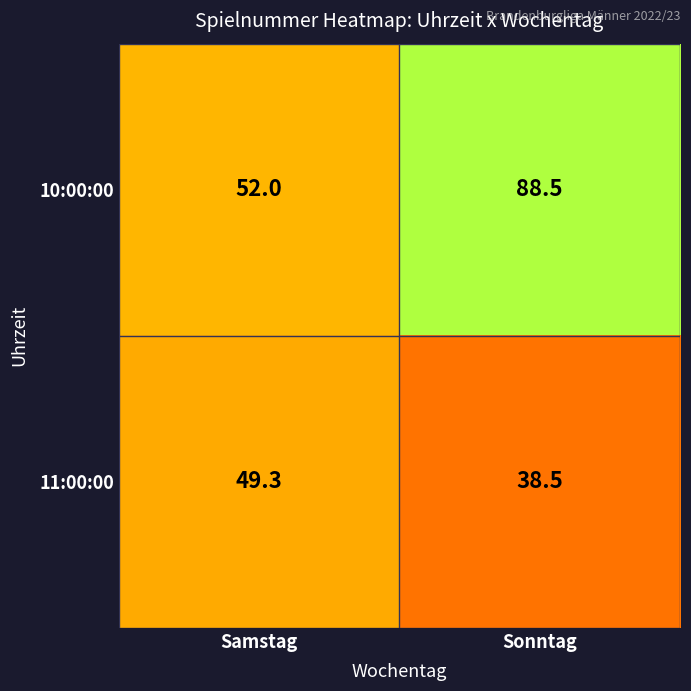

Is it true that 11:00:00 equals 55.1 at Sonntag?

False